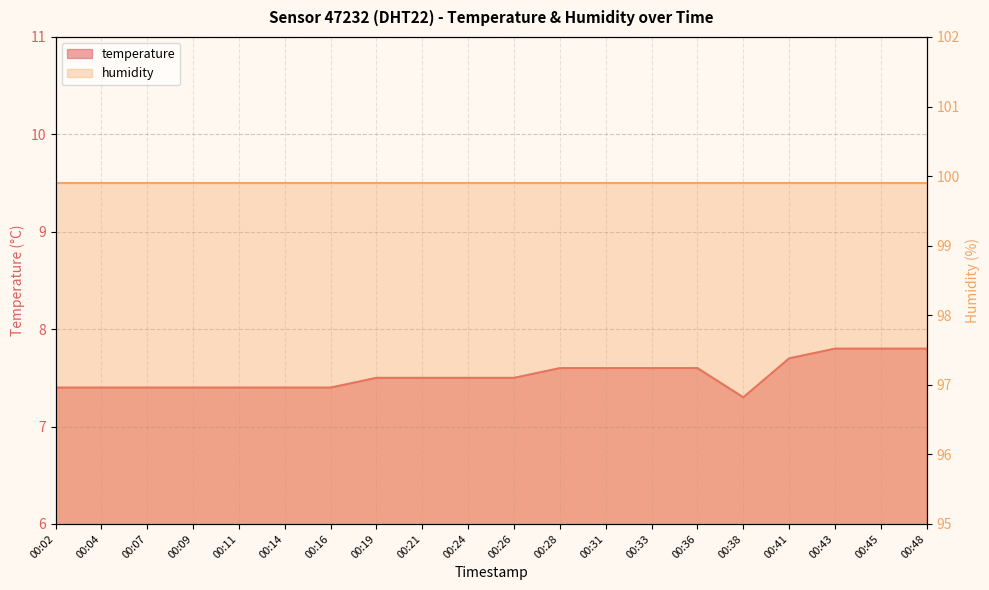

How many interior local valleys (lower than both neighbors) does the data have?

1